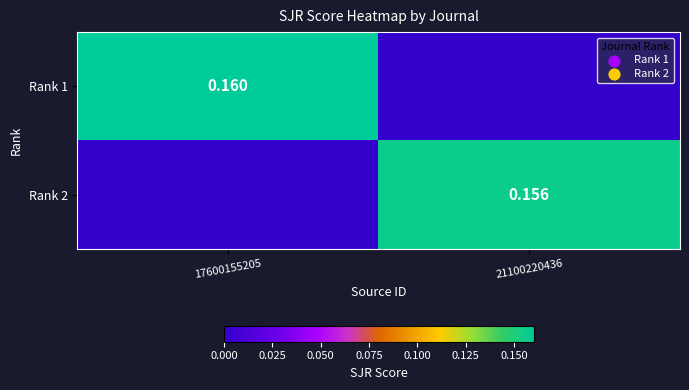

List the series in order of their peak value, lowest first.

Rank 2, Rank 1